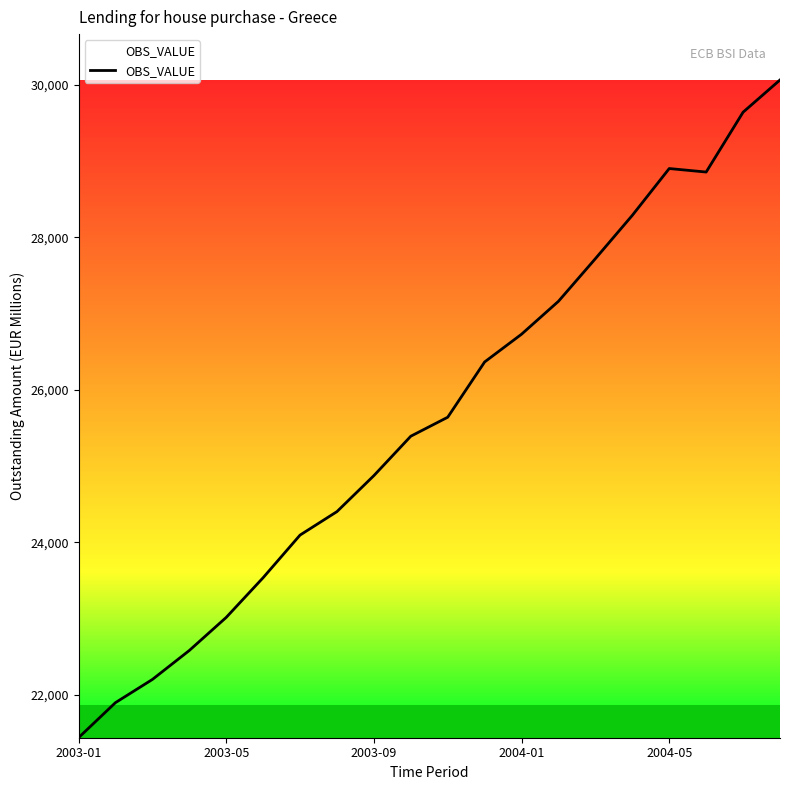

What is the maximum value shown in the chart?

30063